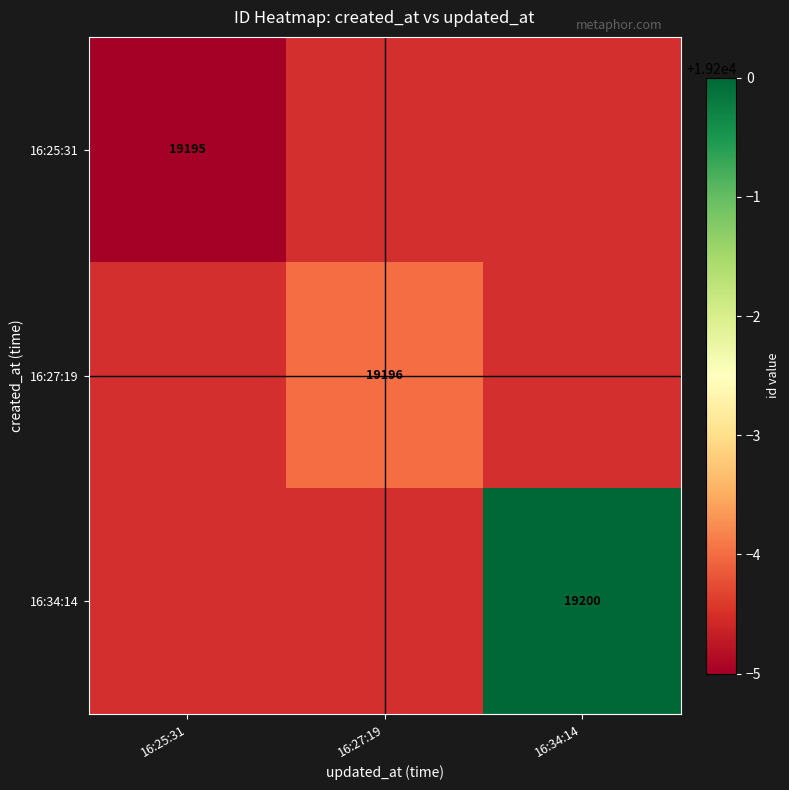

True or false: 16:27:19 has a value of 4279.1 at 16:27:19.

False